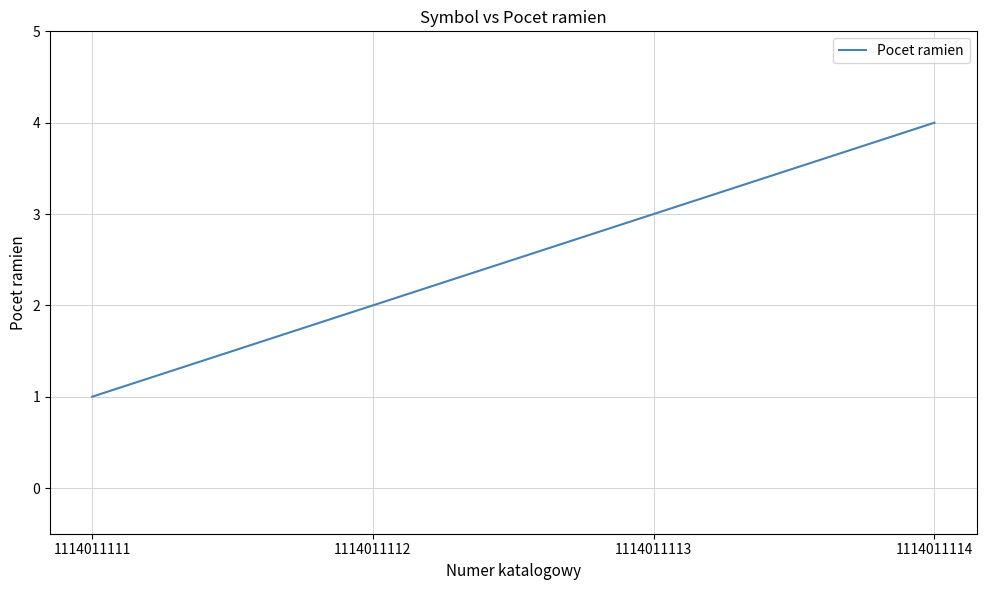

What is the difference between the values at 1114011114 and 1114011112?

2